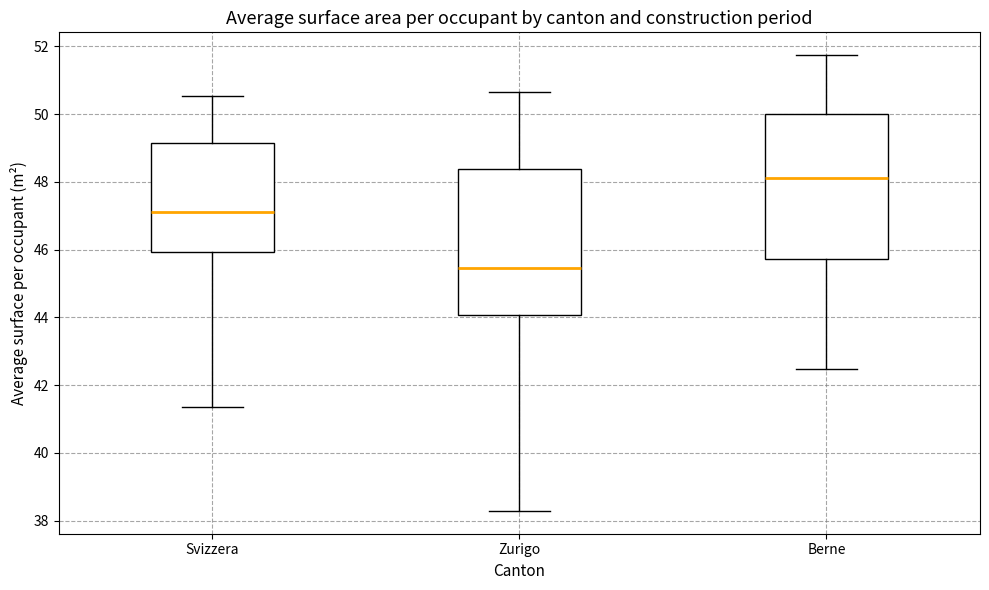

Reading left to right, transcribe this box plot: for each box, give where its median line is, the range the box spans, and where its two whiskers end, as read against the y-axis. The values are not printed on the chart, so give them approximately, as read against the axis.

Svizzera: median 47.0, box 46.0 to 49.2, whiskers 41.4 to 50.6
Zurigo: median 45.4, box 44.0 to 48.4, whiskers 38.2 to 50.6
Berne: median 48.2, box 45.8 to 50.0, whiskers 42.4 to 51.8